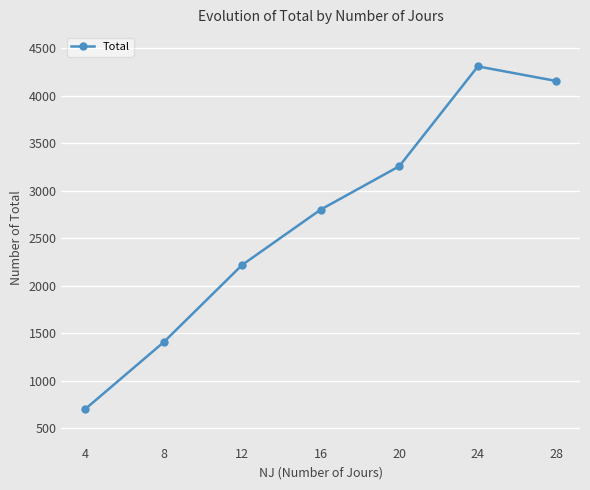

Reading left to right, what are all the values shown in this chart?

698.0	1403.6	2218.0	2801.0	3257.7	4309.0	4155.0